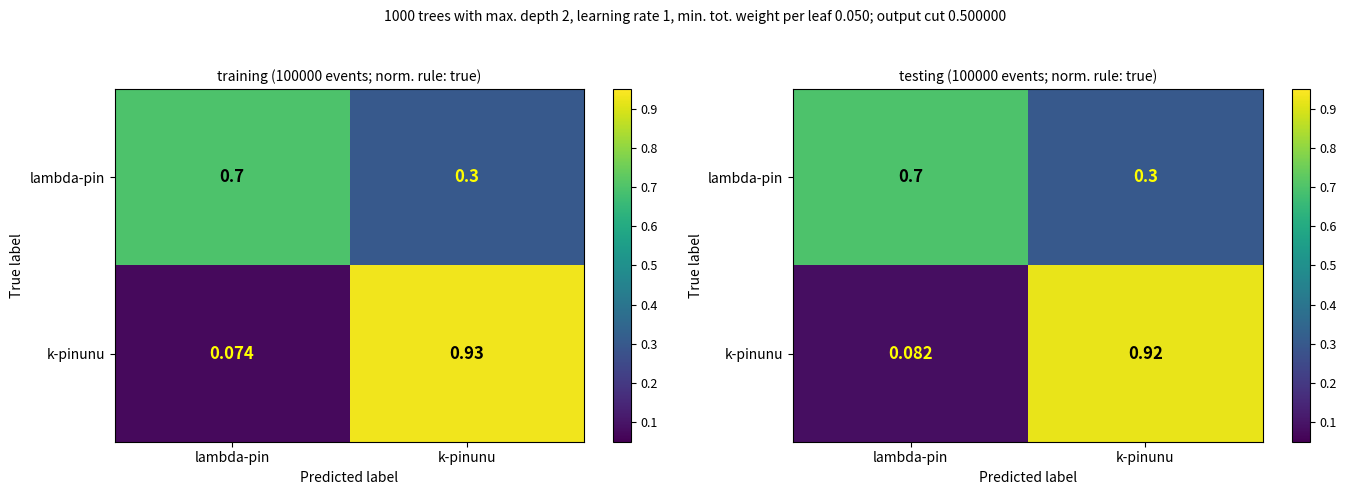

What is the difference between the highest and lowest values at lambda-pin?

0.6